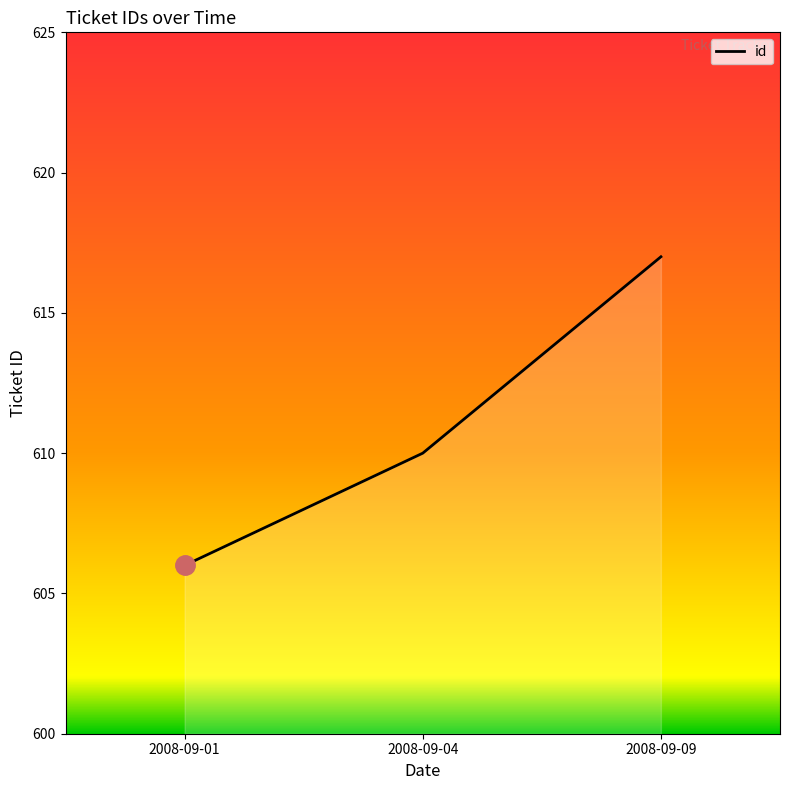

What is the greatest value displayed?

617